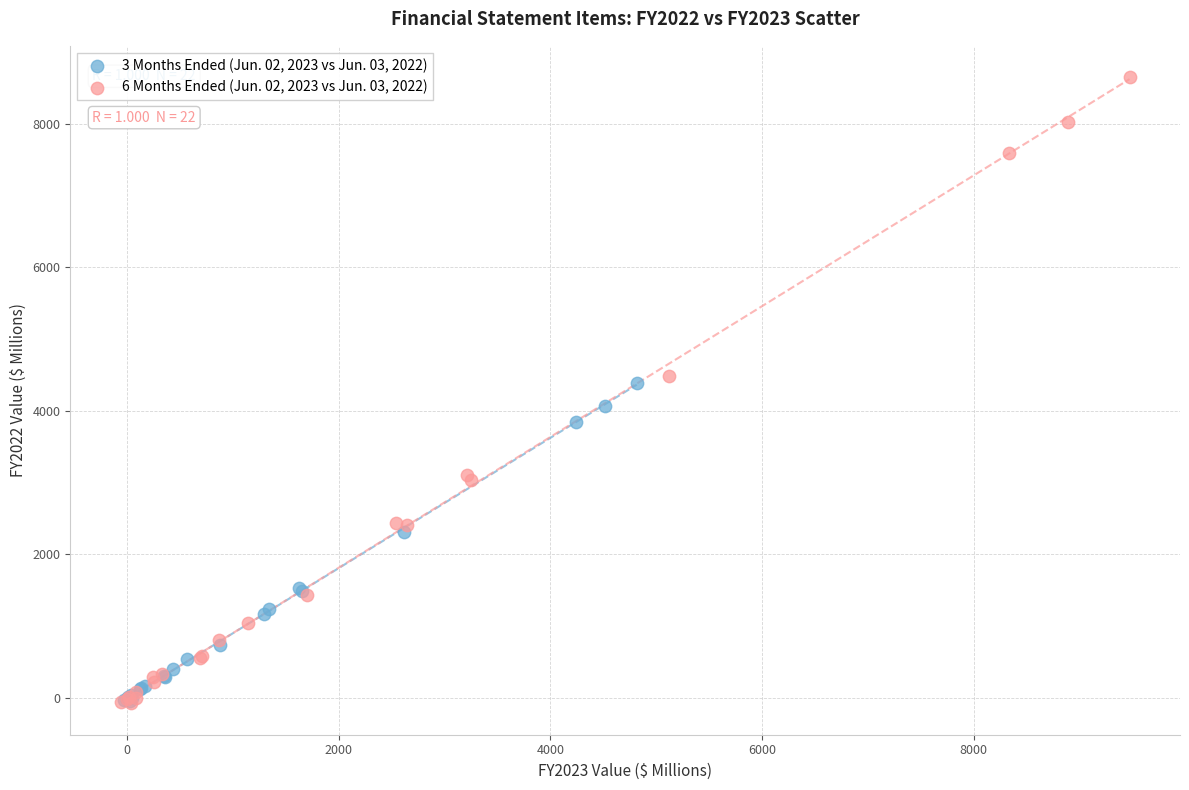

Which series reaches the maximum Y coordinate?

6 Months Ended (Jun. 02, 2023 vs Jun. 03, 2022)